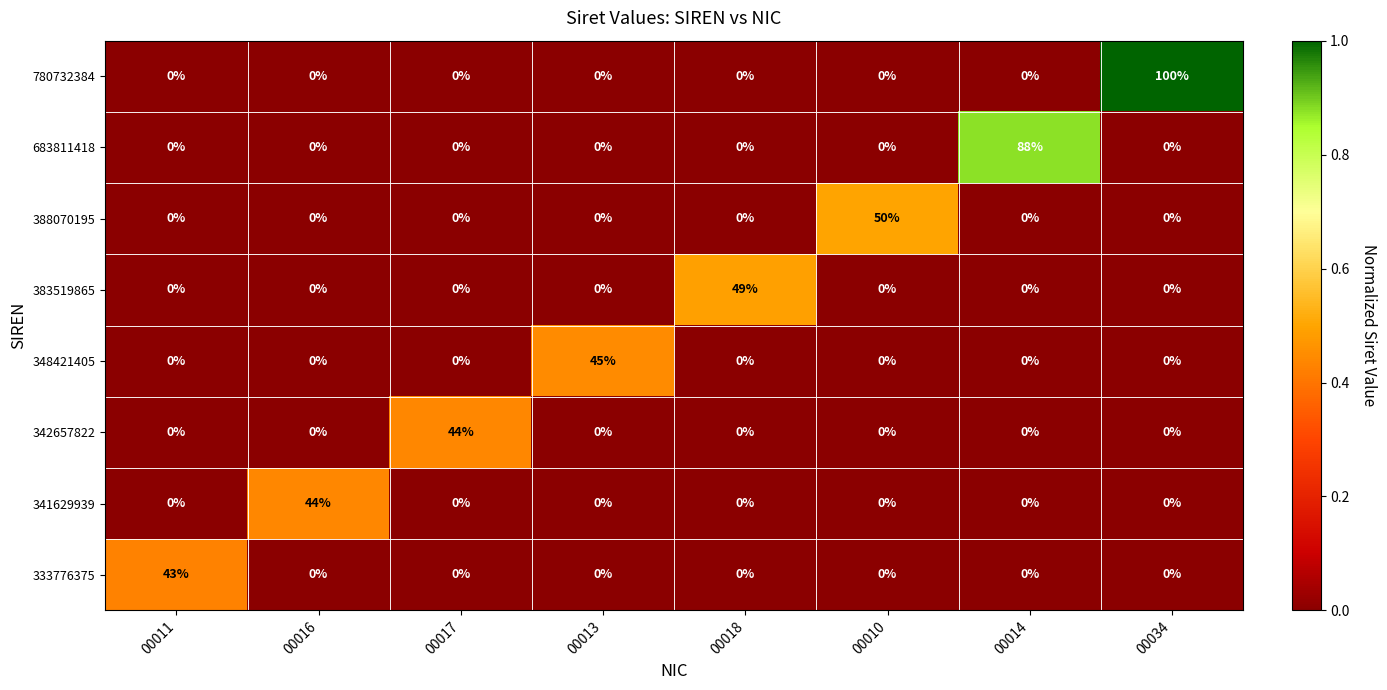

Between 00011 and 00017, which series saw the biggest shift?

342657822